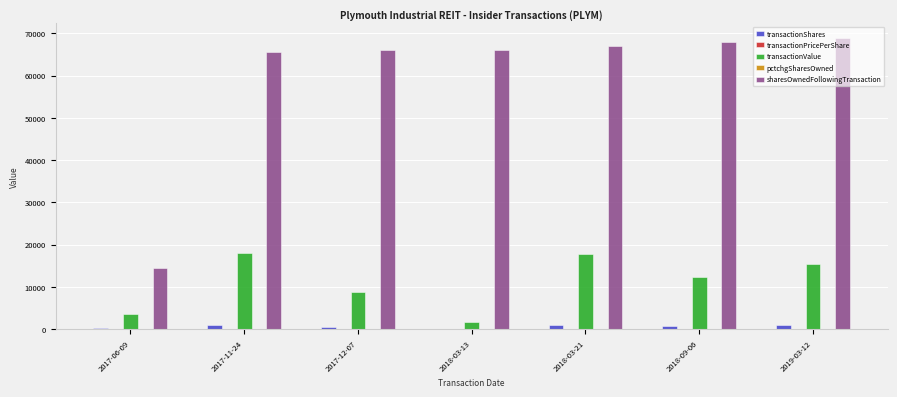

Which series changed the most between 2017-12-07 and 2018-03-21?

transactionValue